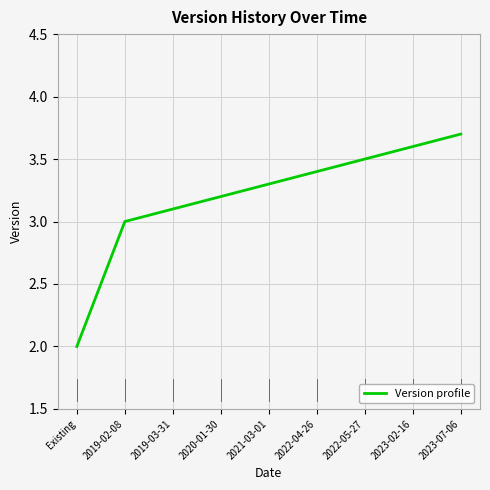

What position from the right is 2020-01-30?

6